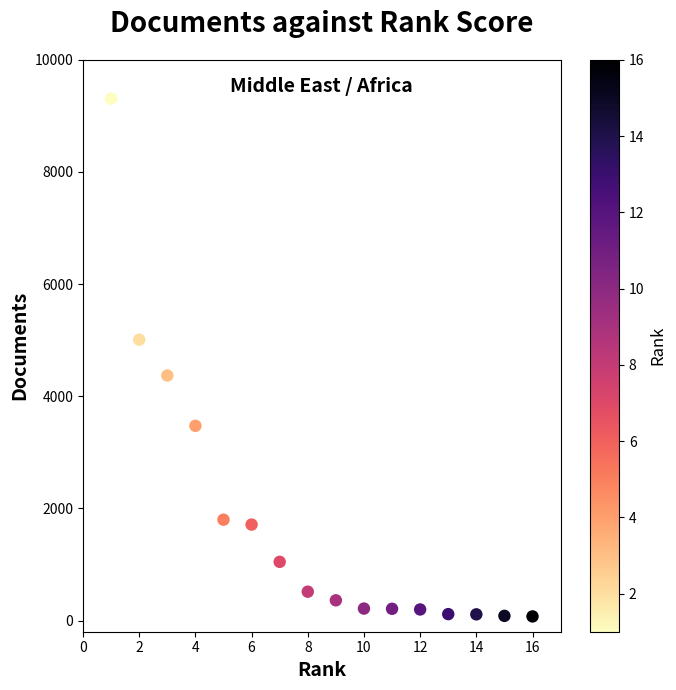

What is the range of Y values (max minus min)?

9234